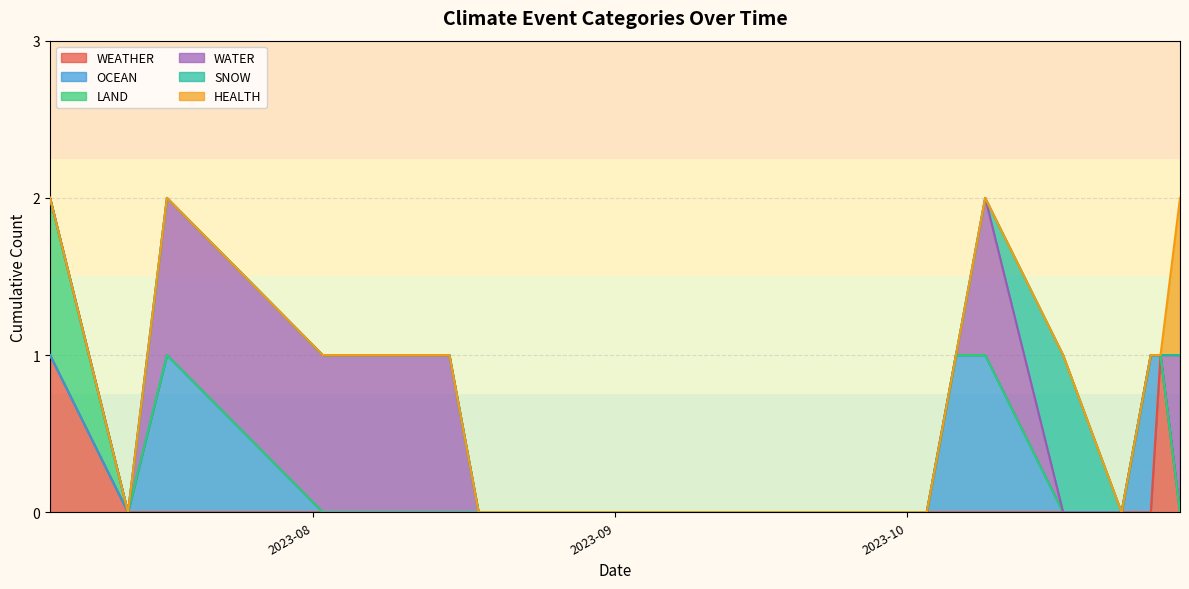

Is the value of WATER at 2023-10-17 greater than the value of LAND at 2023-07-05?

No